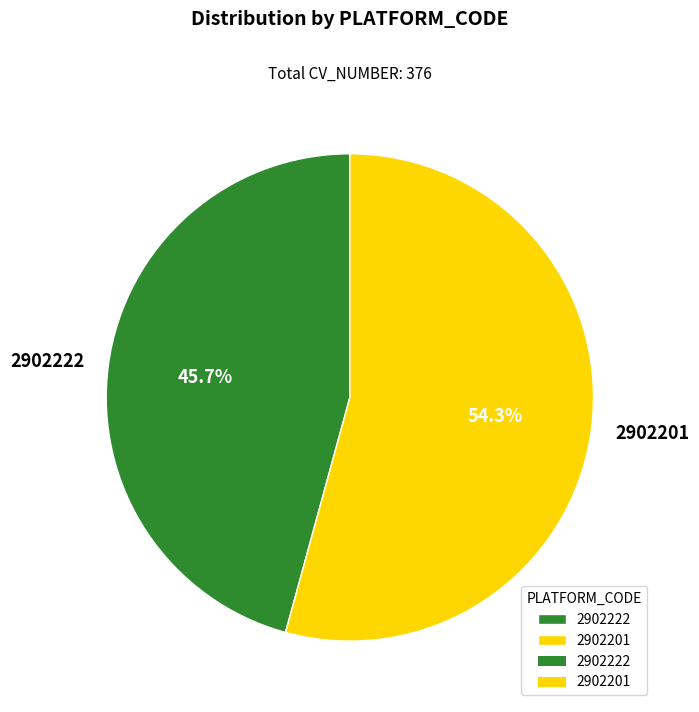

To the nearest percent, what portion does 2902201 represent?

54%